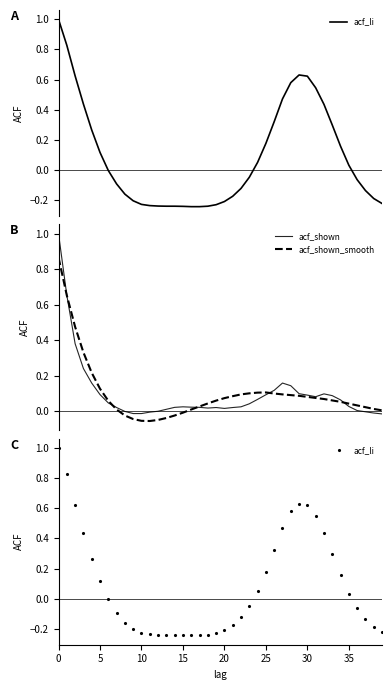

Reading right to left, transcribe all the data shown in this chart.

acf_li: -0.2	-0.2	-0.1	-0.1	0.0	0.2	0.3	0.4	0.5	0.6	0.6	0.6	0.5	0.3	0.2	0.1	-0.0	-0.1	-0.2	-0.2	-0.2	-0.2	-0.2	-0.2	-0.2	-0.2	-0.2	-0.2	-0.2	-0.2	-0.2	-0.2	-0.1	-0.0	0.1	0.3	0.4	0.6	0.8	1.0
acf_shown: -0.0	-0.0	-0.0	0.0	0.0	0.1	0.1	0.1	0.1	0.1	0.1	0.1	0.2	0.1	0.1	0.1	0.0	0.0	0.0	0.0	0.0	0.0	0.0	0.0	0.0	0.0	0.0	-0.0	-0.0	-0.0	-0.0	-0.0	0.0	0.0	0.1	0.2	0.2	0.4	0.7	1.0
acf_shown_smooth: 0.0	0.0	0.0	0.0	0.0	0.1	0.1	0.1	0.1	0.1	0.1	0.1	0.1	0.1	0.1	0.1	0.1	0.1	0.1	0.1	0.1	0.0	0.0	0.0	-0.0	-0.0	-0.0	-0.1	-0.1	-0.1	-0.0	-0.0	0.0	0.1	0.1	0.2	0.3	0.5	0.7	0.9